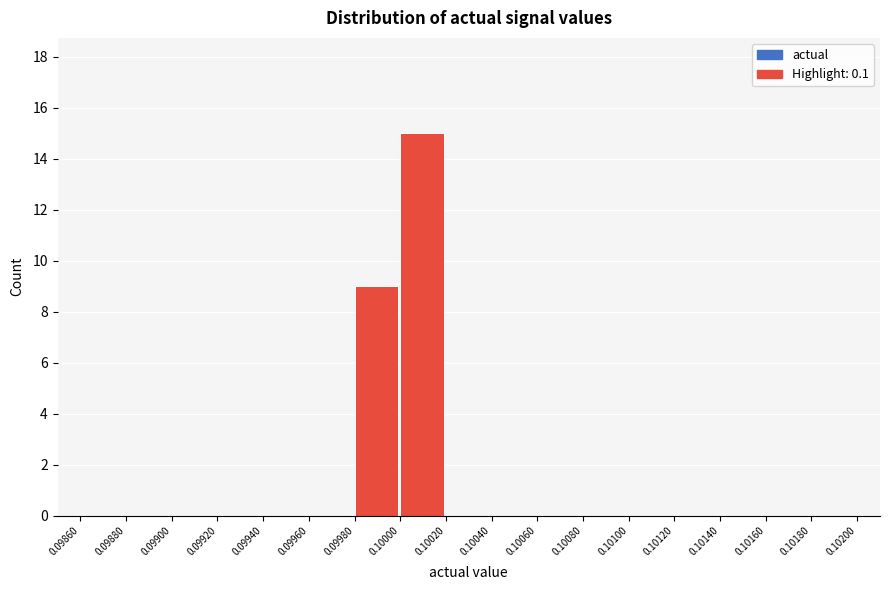

Reading left to right, list every bar in this chart as the range it spans on the x-axis followed by its height. The values are not printed on the chart, so give them approximately, as read against the axis.

0.09860 to 0.09880: 0
0.09880 to 0.09900: 0
0.09900 to 0.09920: 0
0.09920 to 0.09940: 0
0.09940 to 0.09960: 0
0.09960 to 0.09980: 0
0.09980 to 0.10000: 9
0.10000 to 0.10020: 15
0.10020 to 0.10040: 0
0.10040 to 0.10060: 0
0.10060 to 0.10080: 0
0.10080 to 0.10100: 0
0.10100 to 0.10120: 0
0.10120 to 0.10140: 0
0.10140 to 0.10160: 0
0.10160 to 0.10180: 0
0.10180 to 0.10200: 0